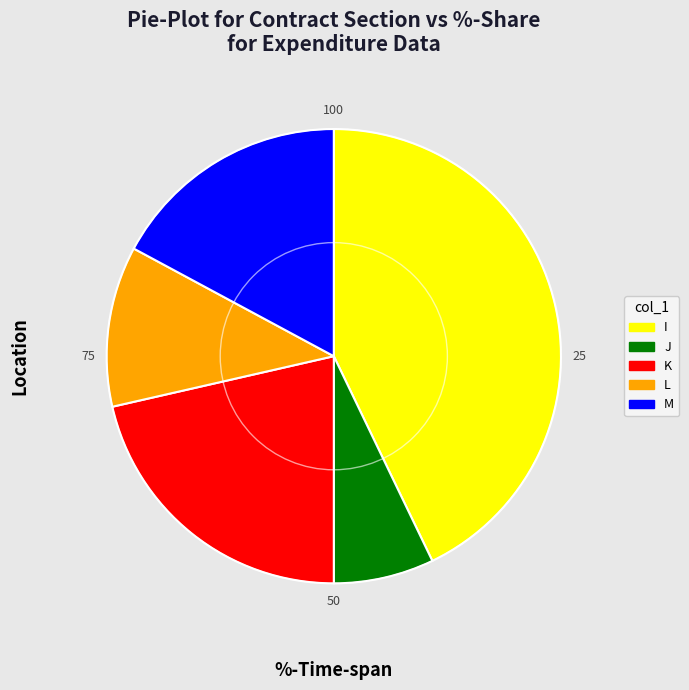

Which has a higher value, I or M?

I